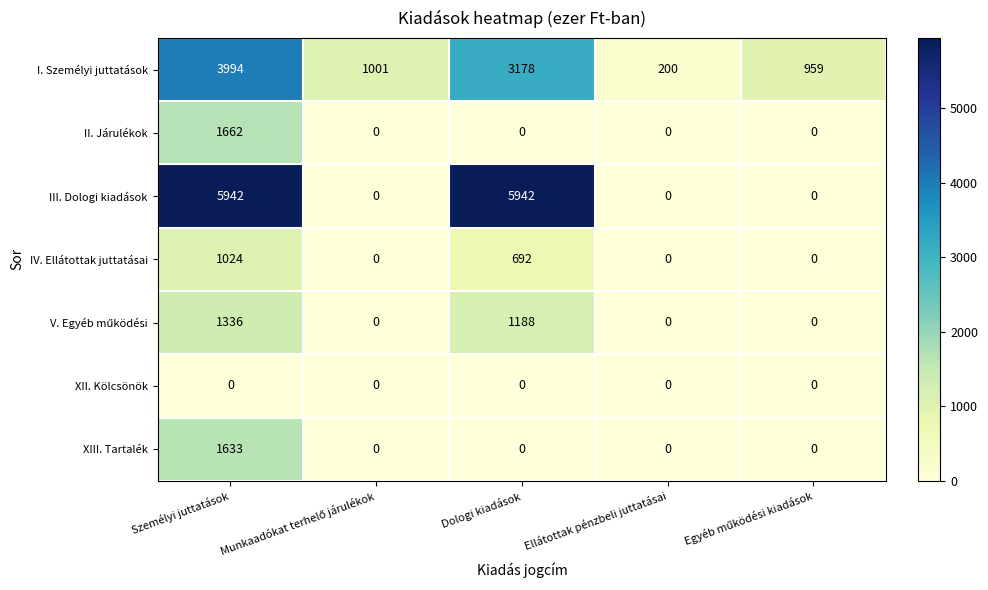

What is the difference between the second highest and second lowest values in the IV. Ellátottak juttatásai series?

692